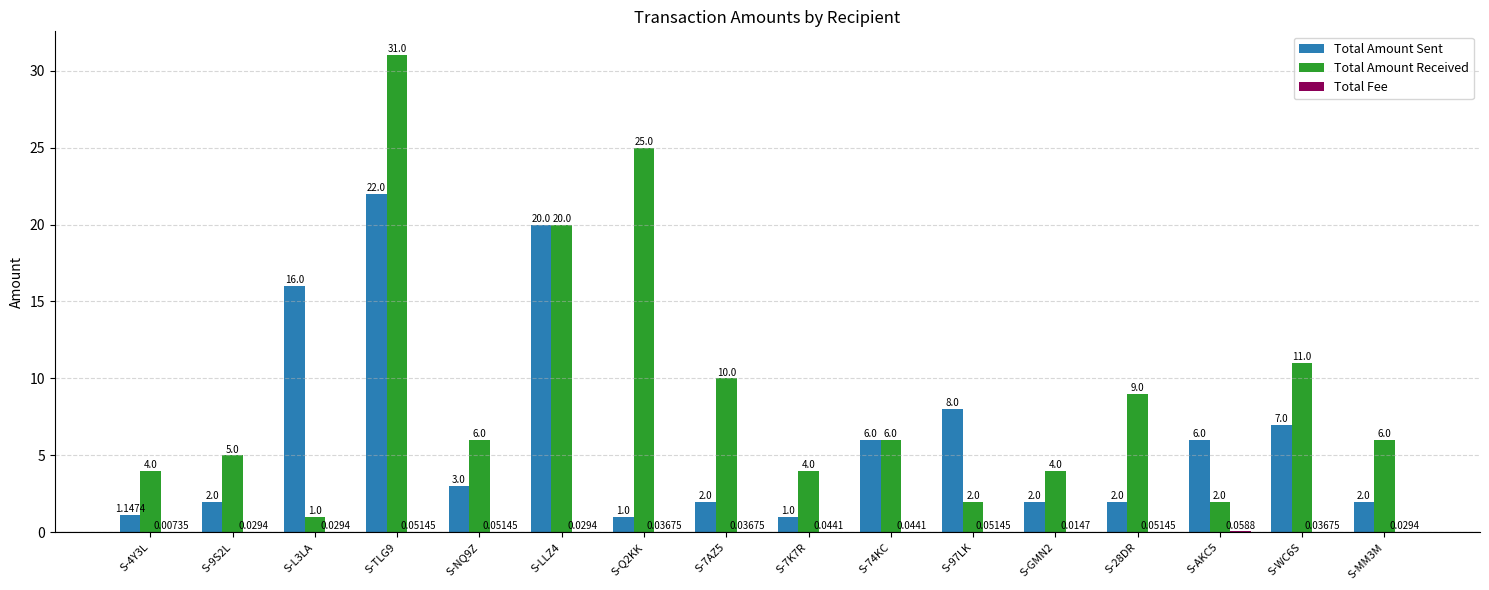

At which category is the sum across all series the highest?

S-TLG9